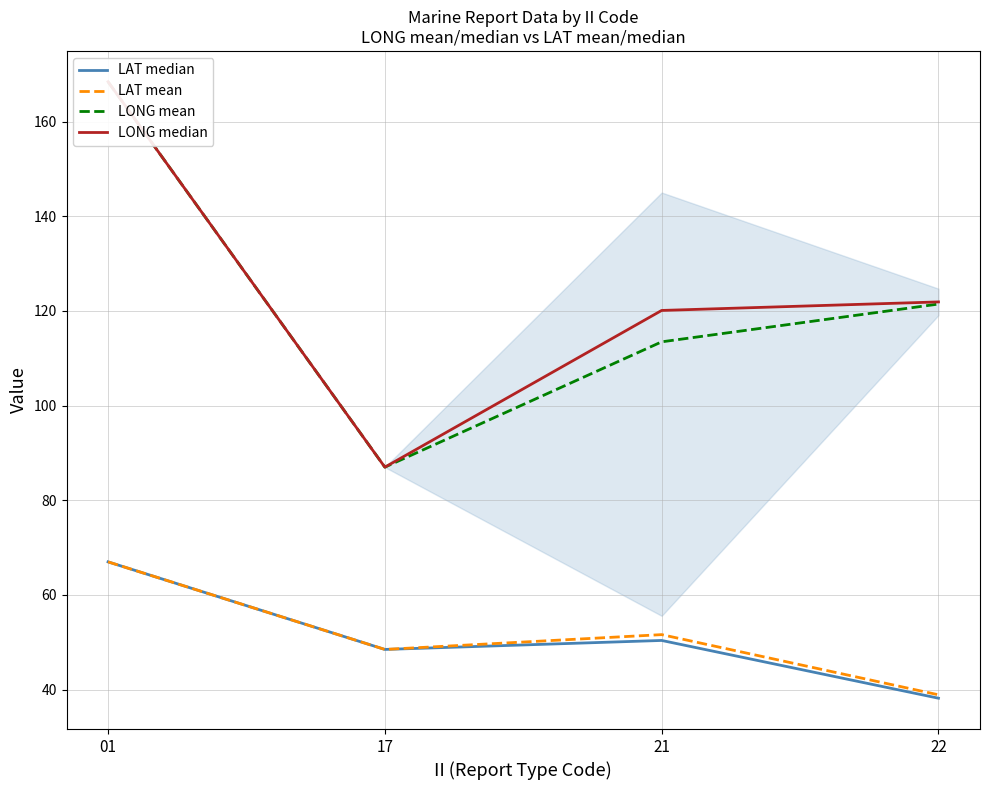

The LAT mean series shows 51.6 at 21. True or false?

True